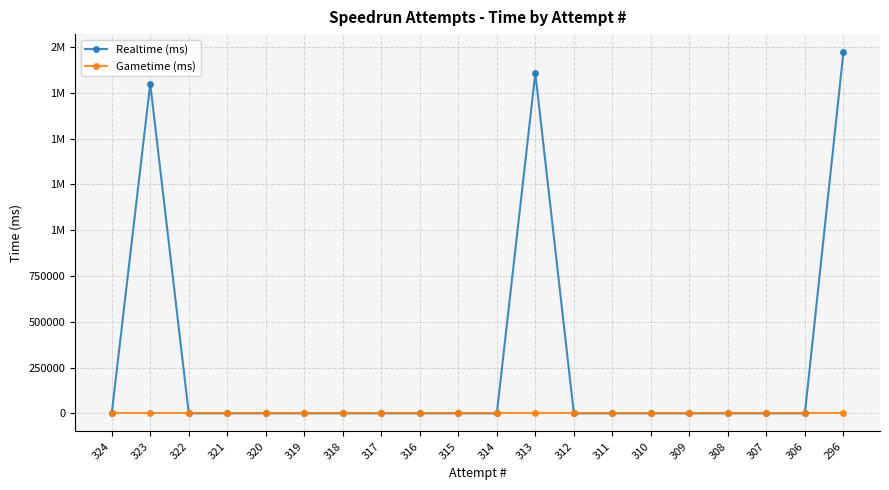

True or false: Realtime (ms) has a value of -1084707 at 311.

False